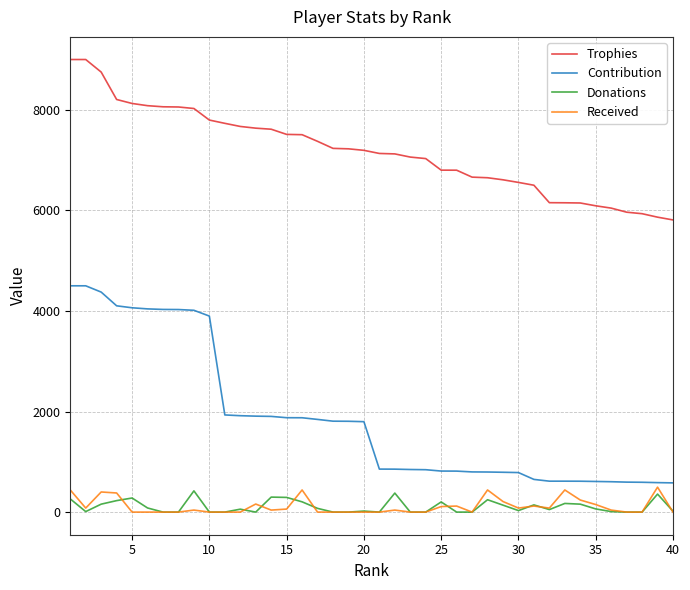

At how many categories does at least one series exceed 6934?

24